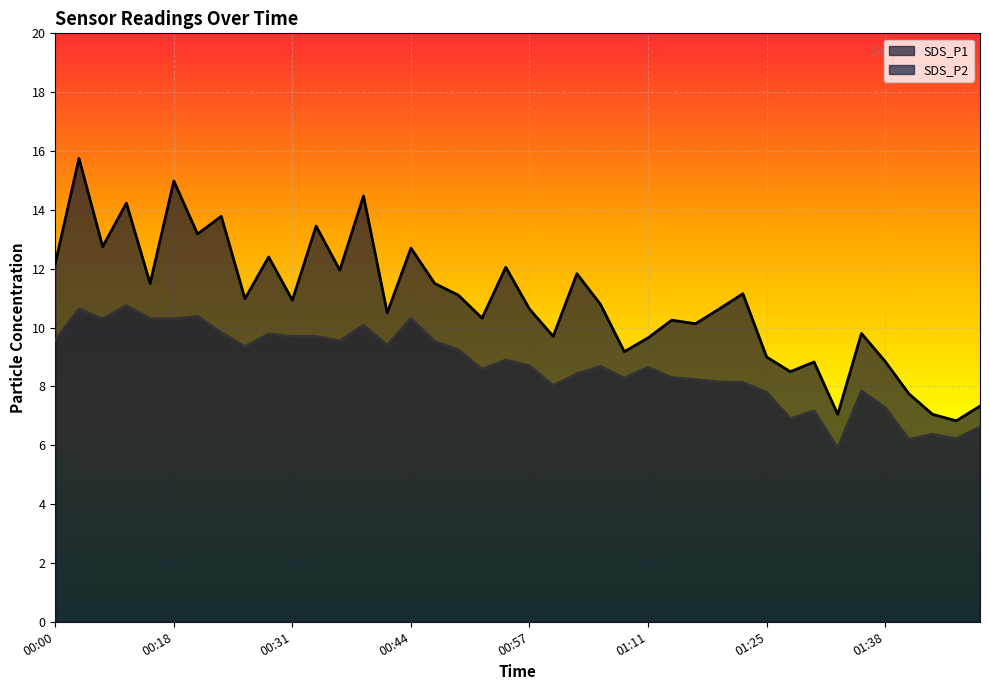

Which has a higher value, 00:23 or 01:05?

00:23